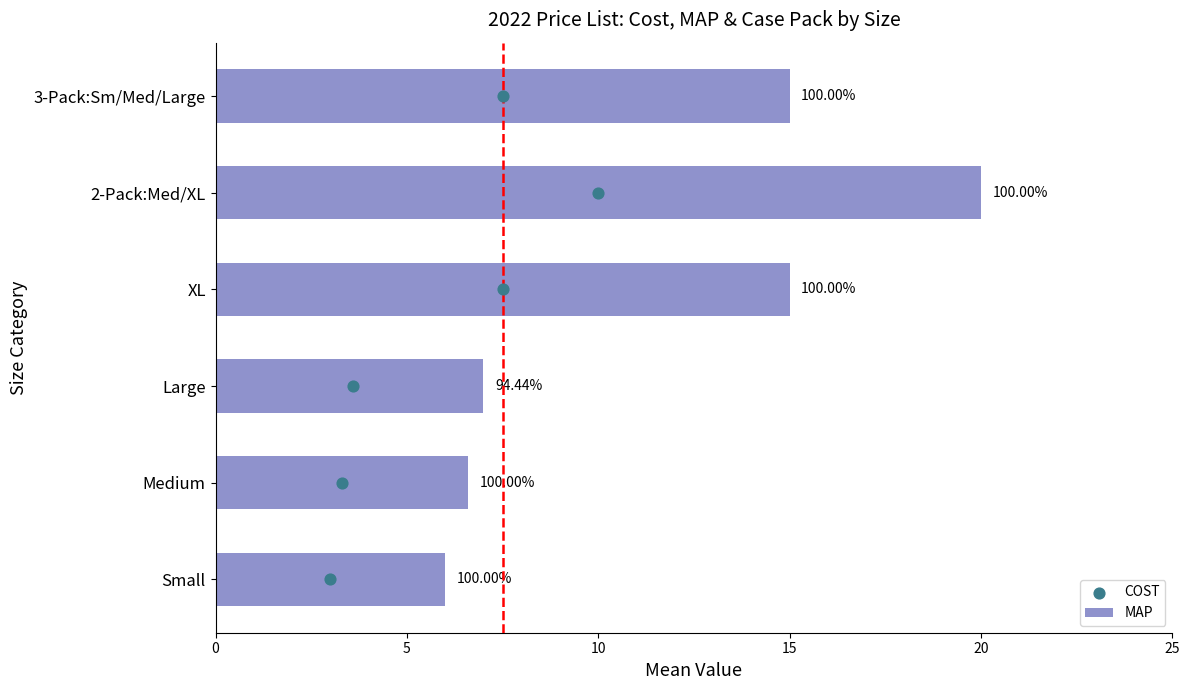

Which series contains the highest Y value?

MAP